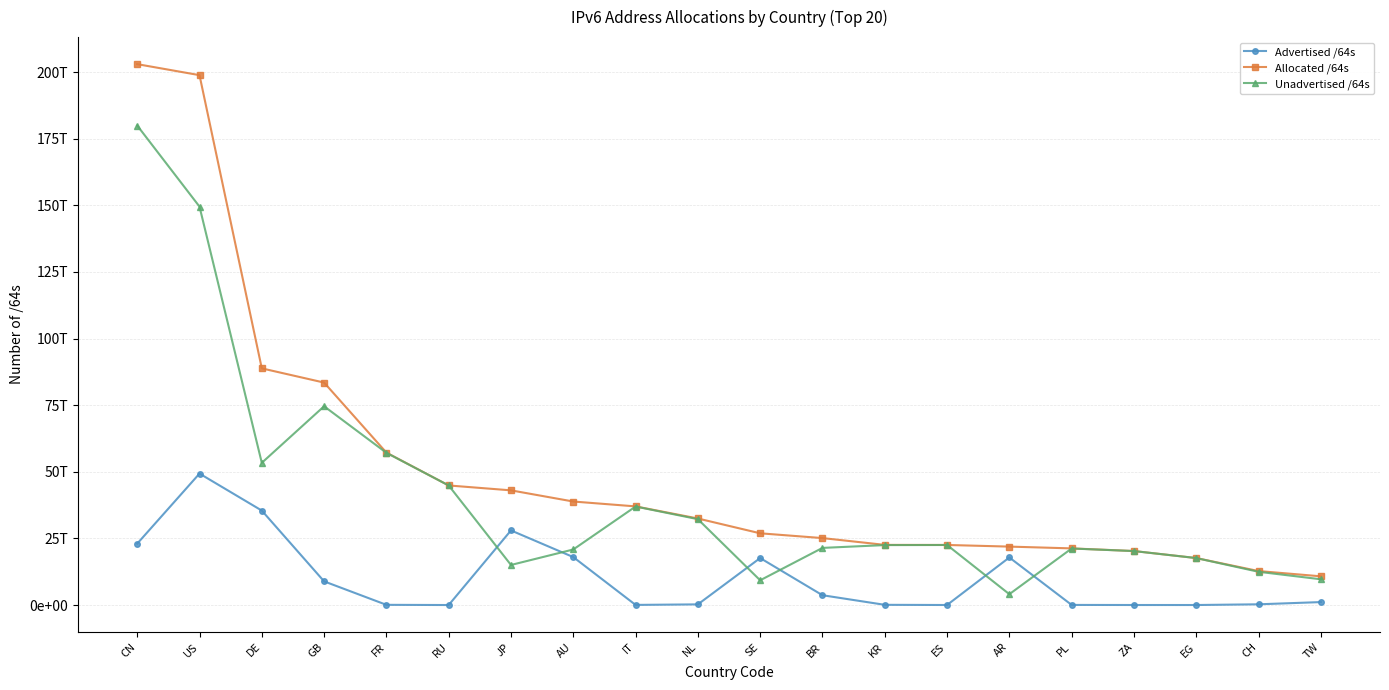

What are all the series names shown in the legend?

Advertised /64s, Allocated /64s, Unadvertised /64s